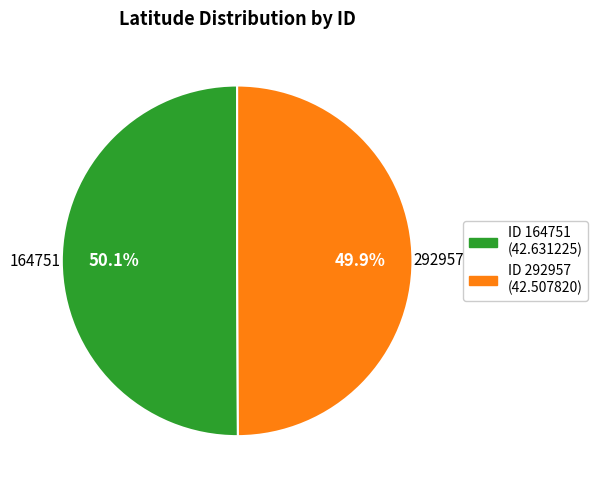

Count the number of slices in the pie.

2